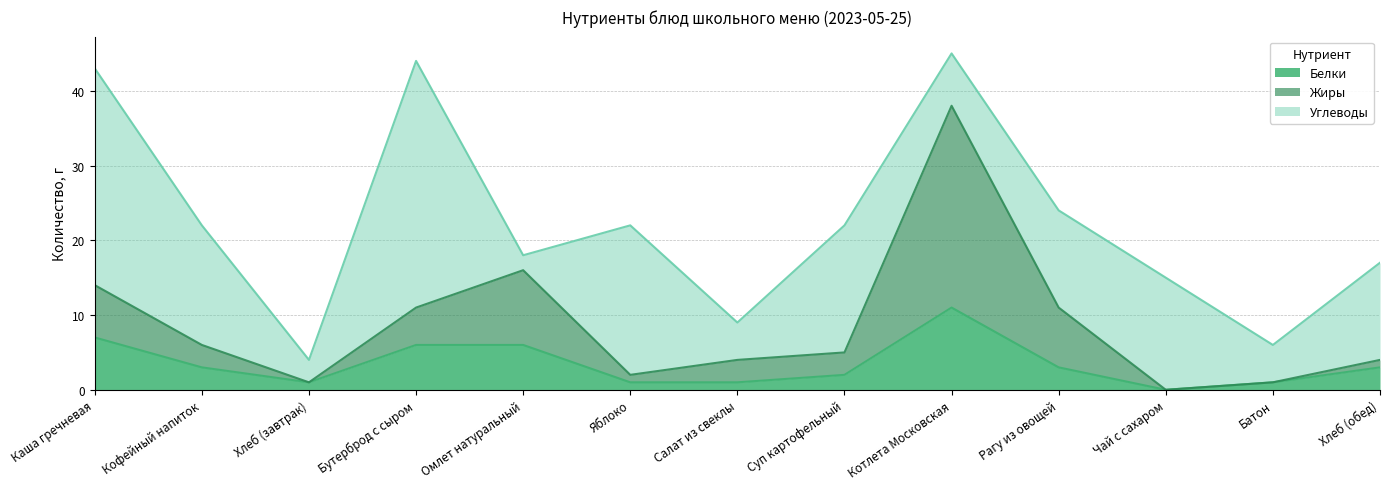

True or false: Белки and Жиры cross at least once.

False